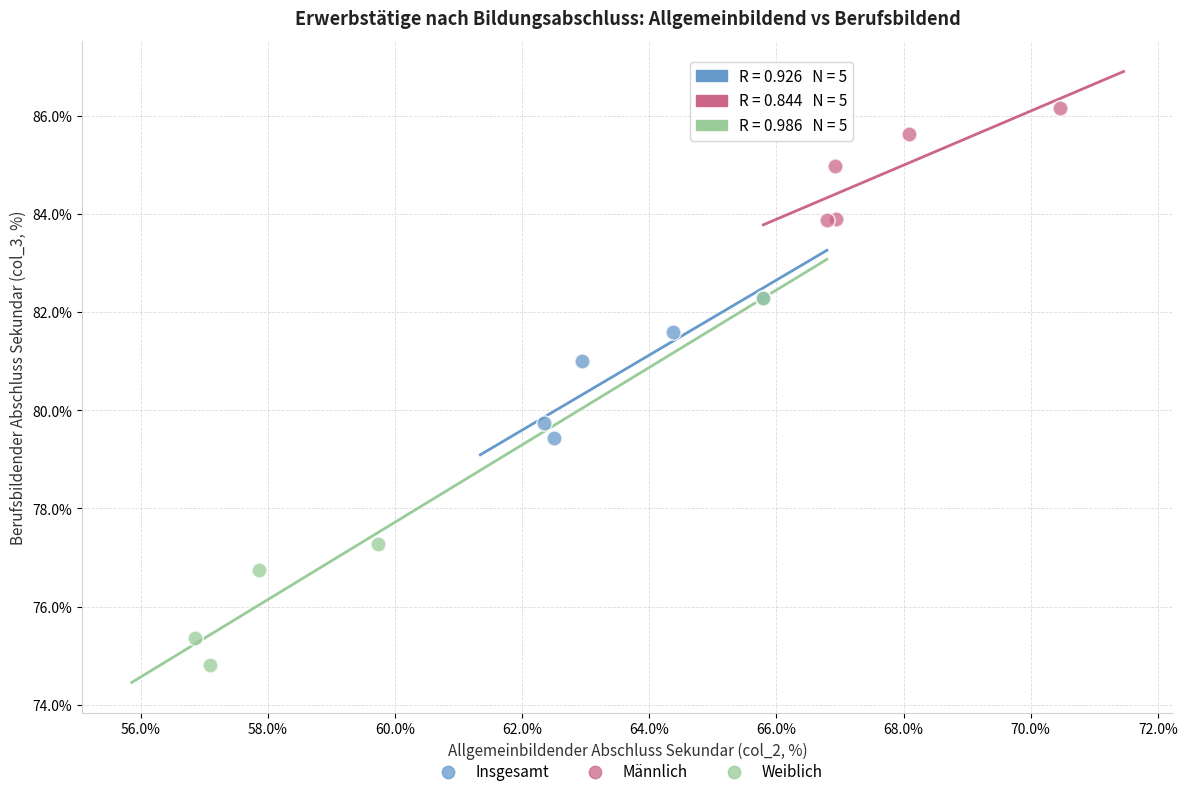

Which series has the widest spread of Y values?

Weiblich